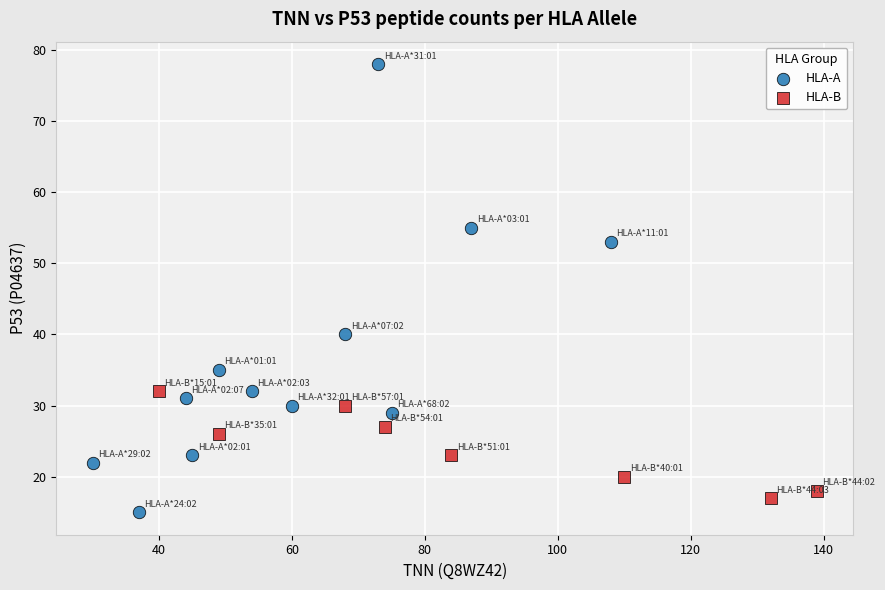

Which series contains the highest Y value?

HLA-A